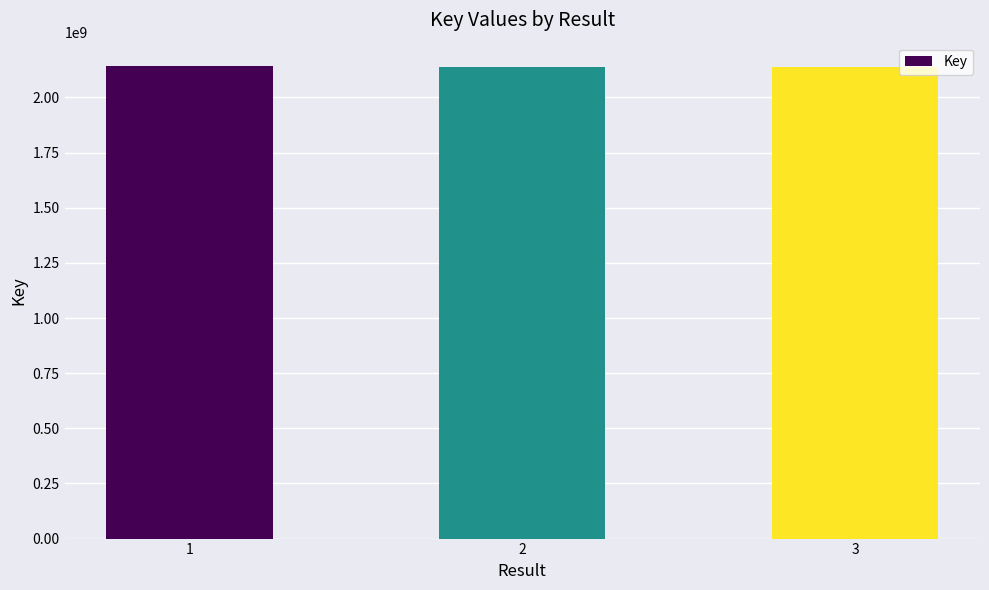

What is the greatest value displayed?

2141528723